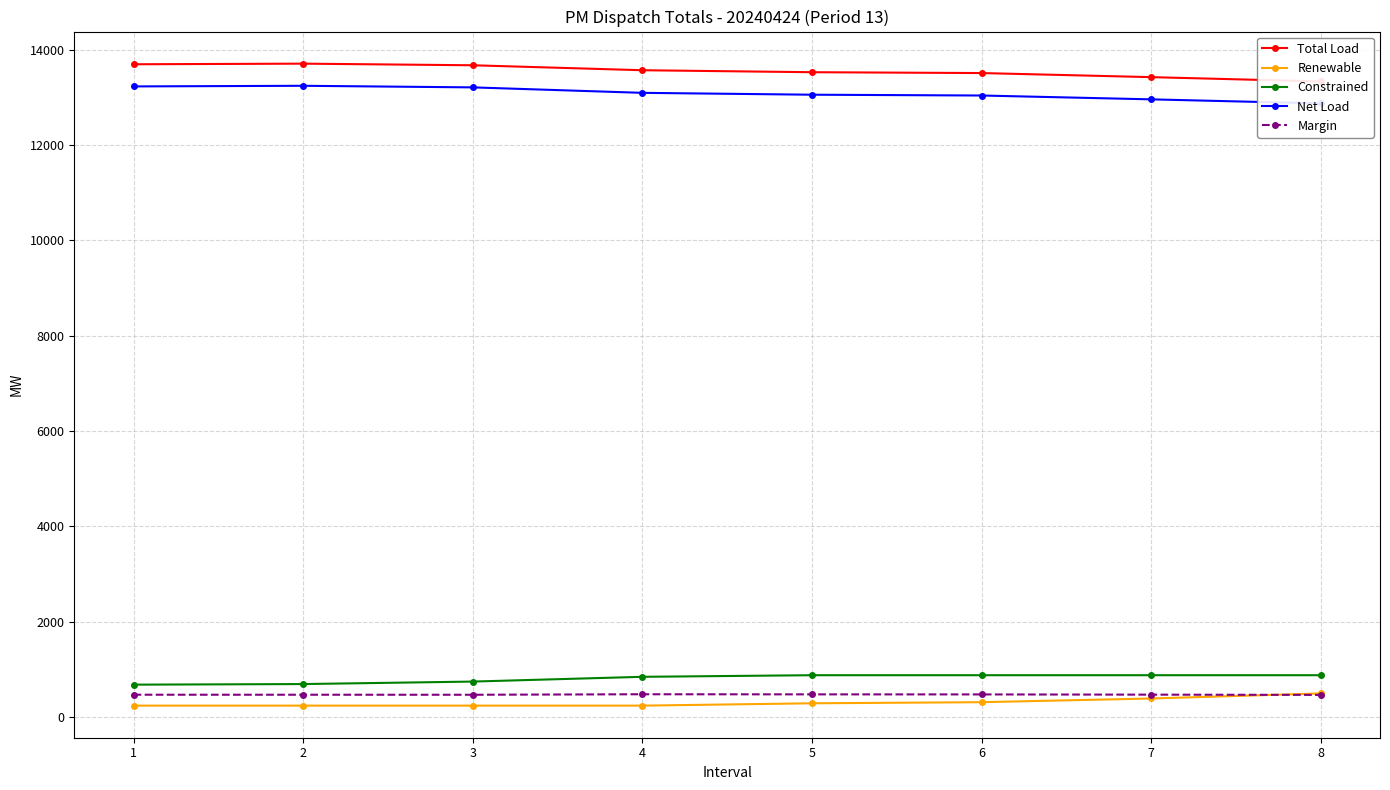

Which series ends up on top after the final intersection of Margin and Renewable?

Renewable